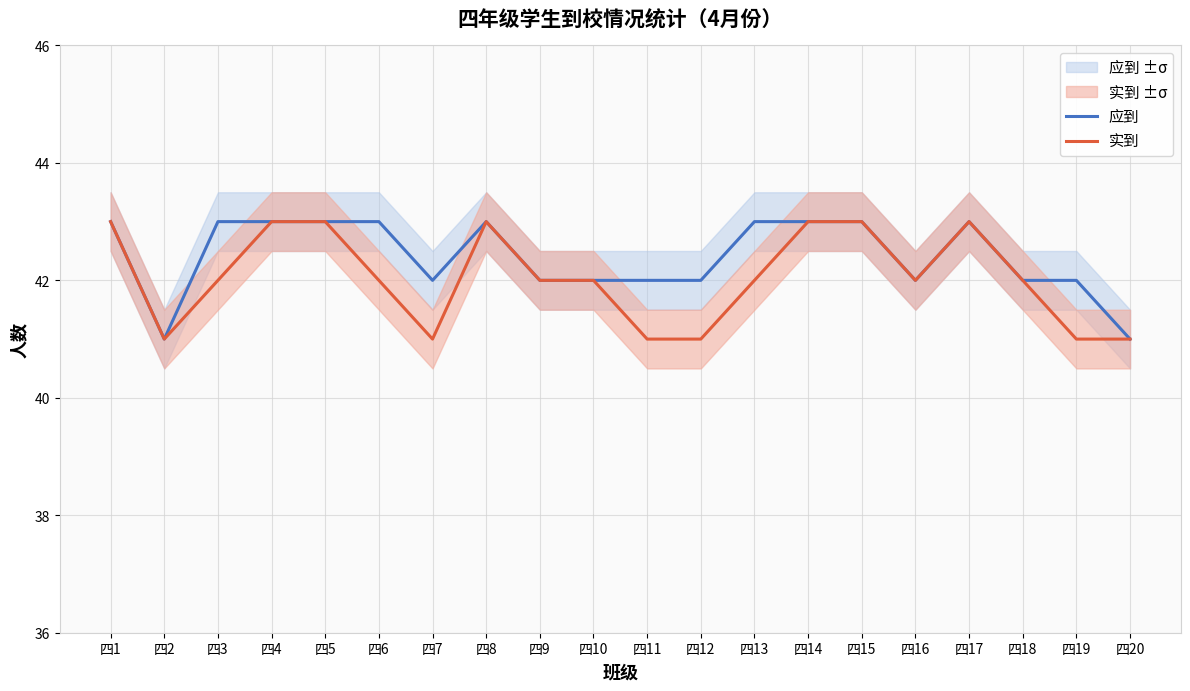

What are all the series names shown in the legend?

应到, 实到